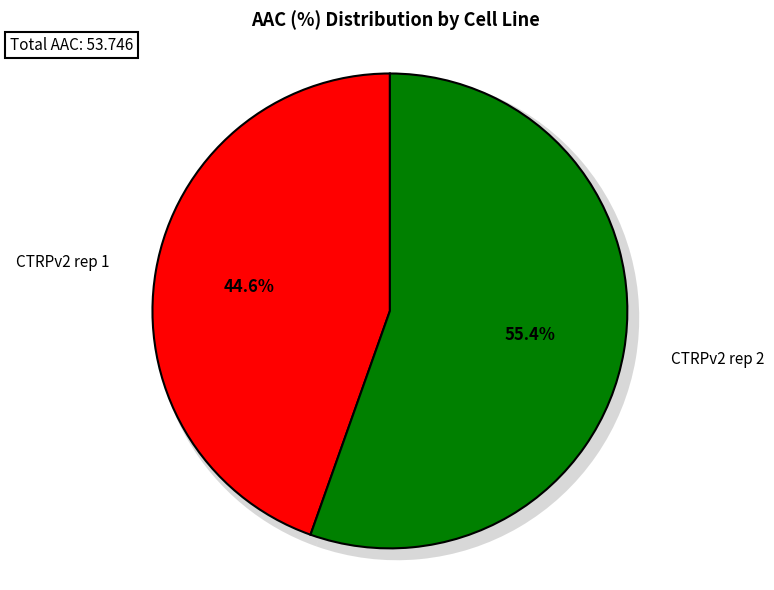

To the nearest percent, what is the combined percentage of CTRPv2 rep 1 and CTRPv2 rep 2?

100%